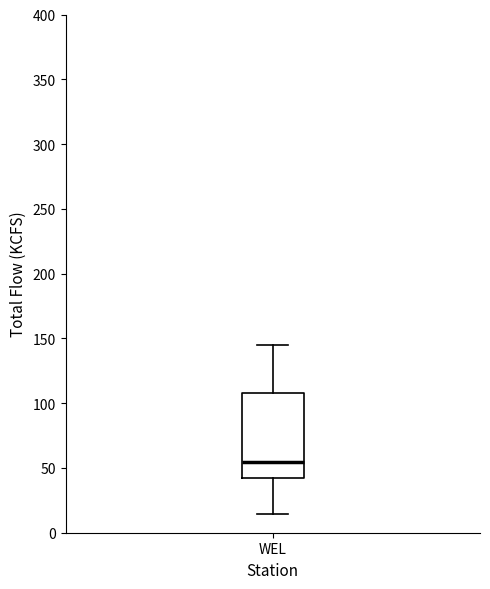

Where is the lower edge of the box for WEL on the y-axis? The values are not printed on the chart, so give them approximately, as read against the axis.

45